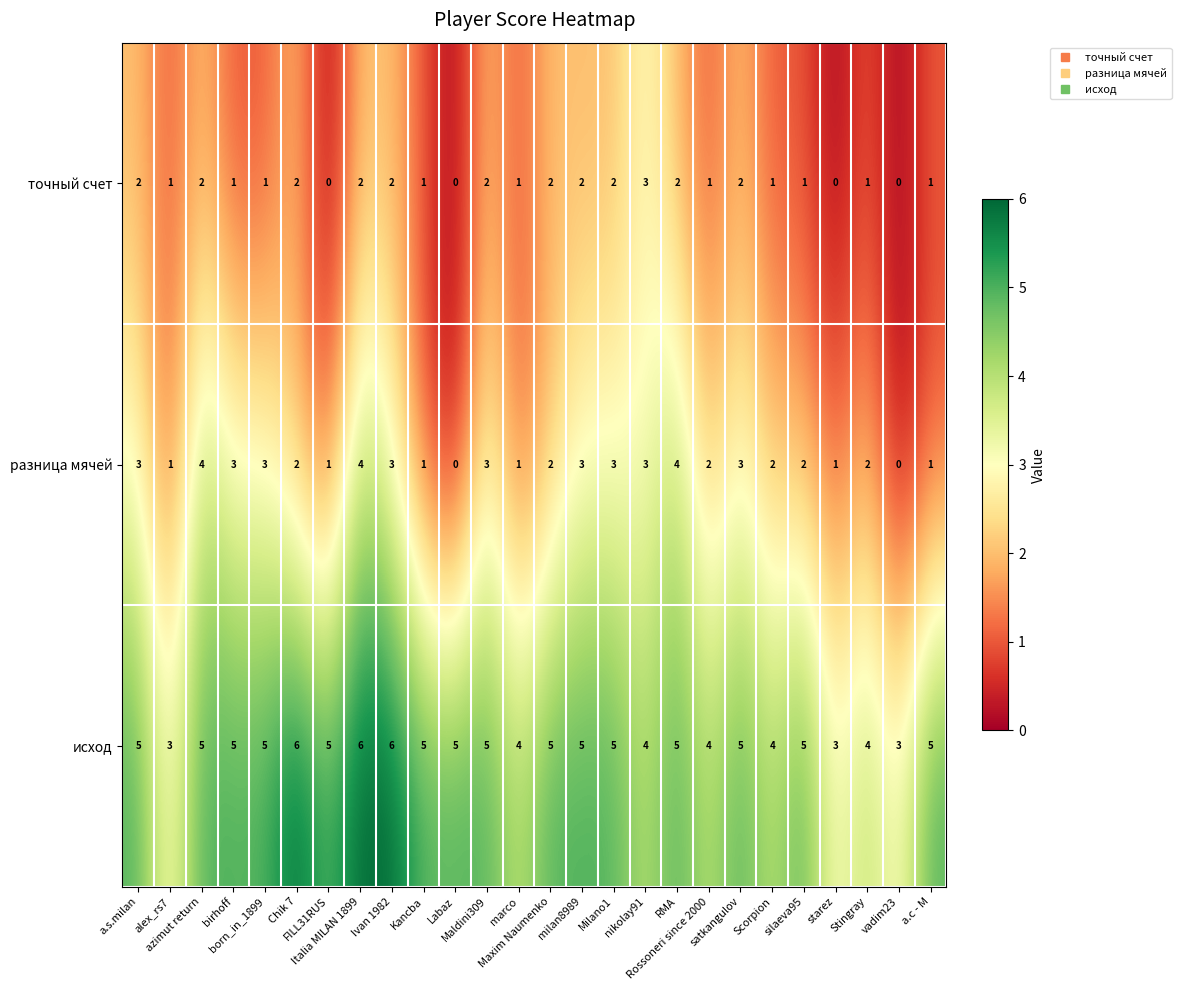

How many values in разница мячей are above zero?

24